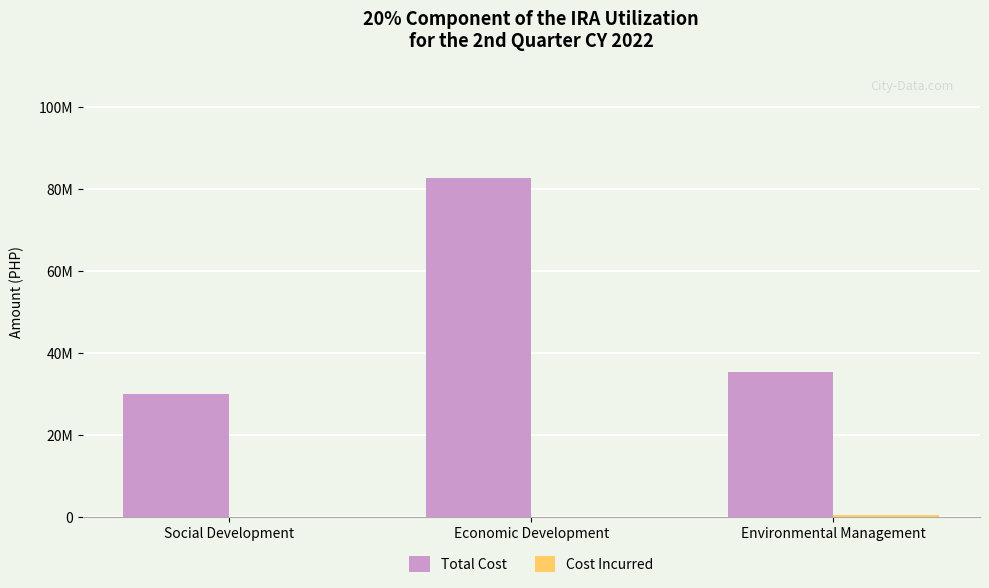

The value of Cost Incurred at Environmental Management is 234591.7. True or false?

False